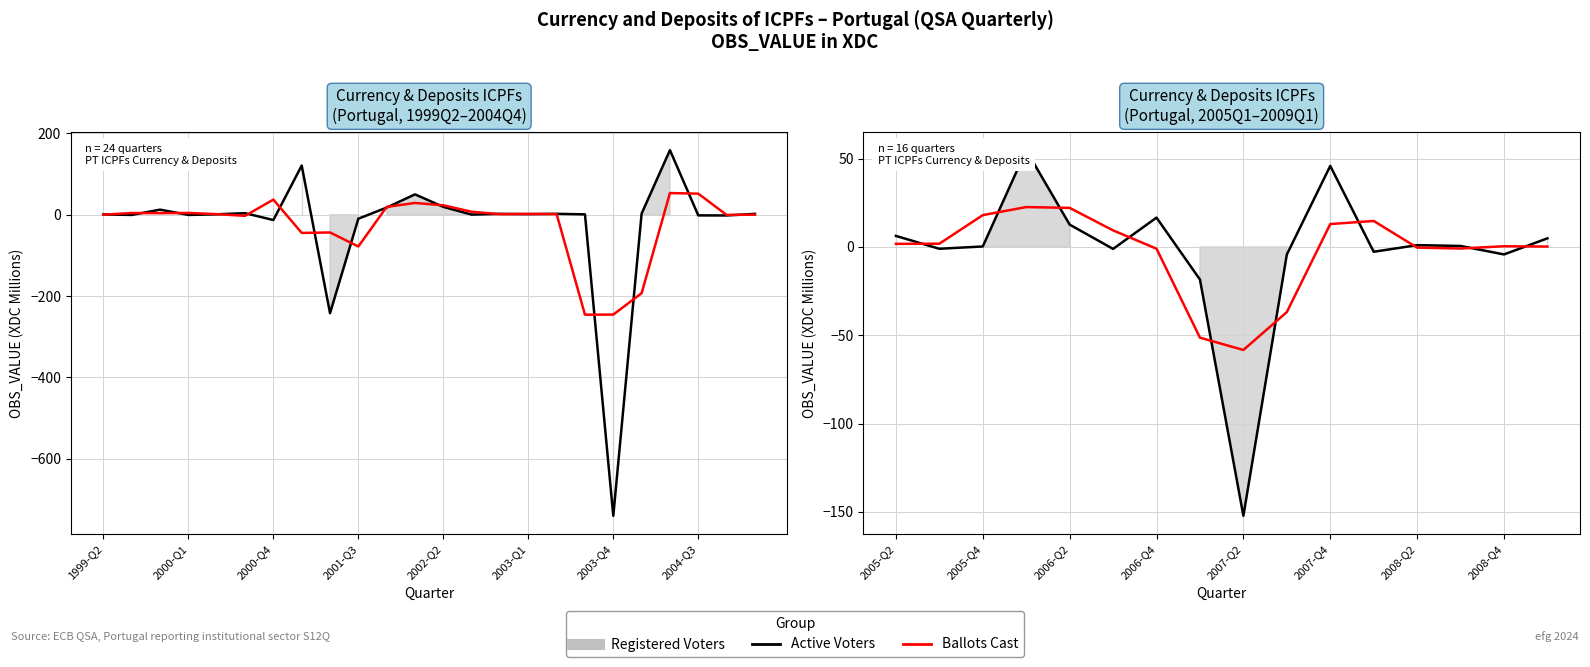

What is the average value of the Active Voters series?

-2.6